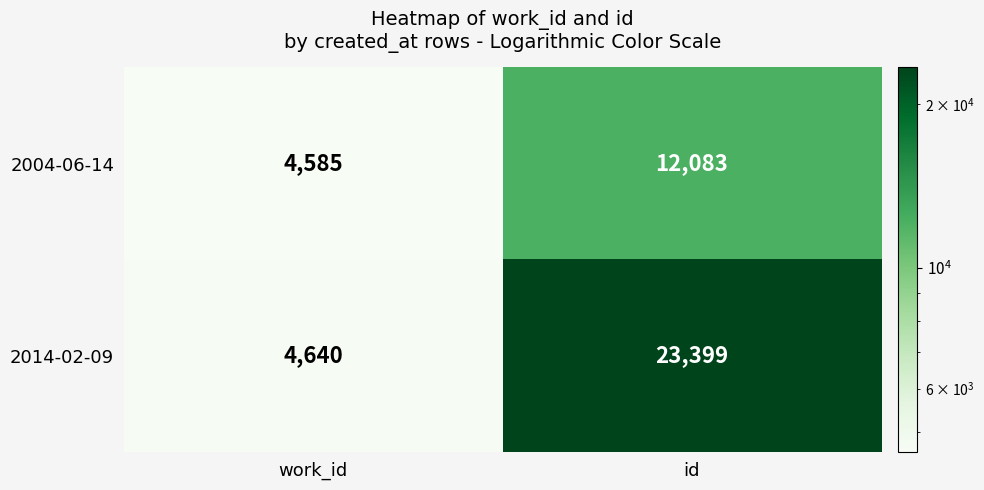

What is the minimum value shown in the chart?

4585